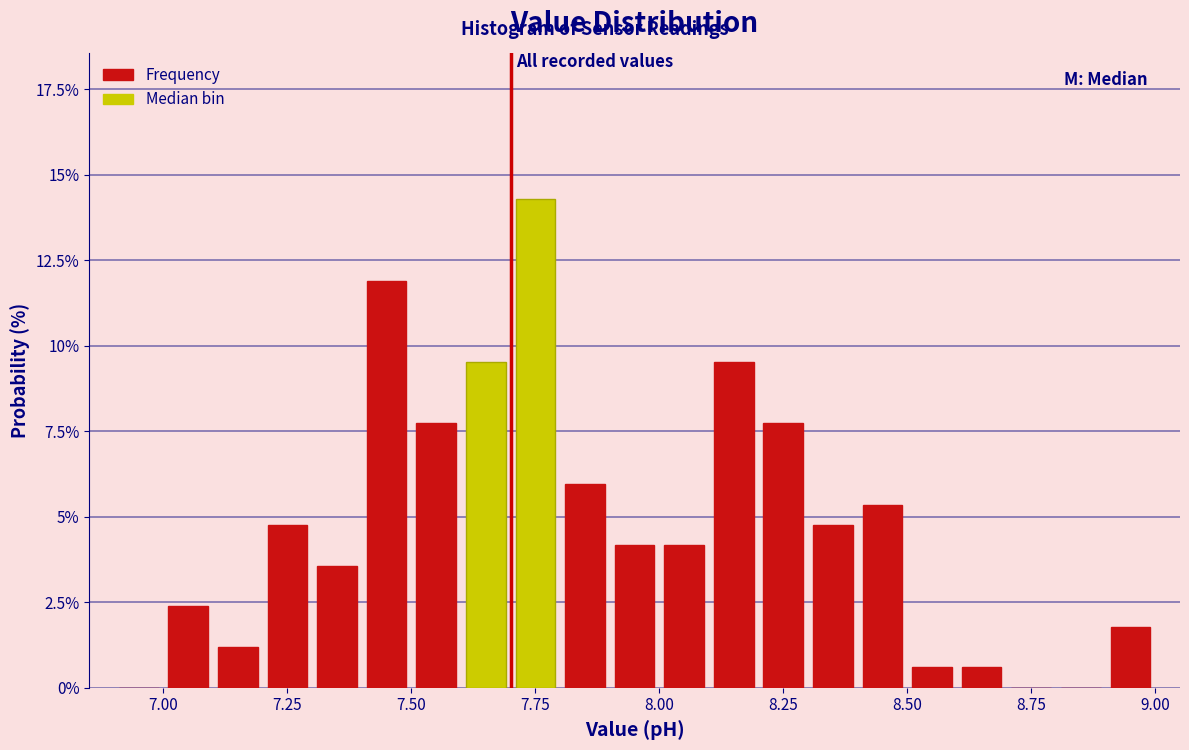

Read against the x-axis, roughly where is the centre of the tallest bar?

7.75